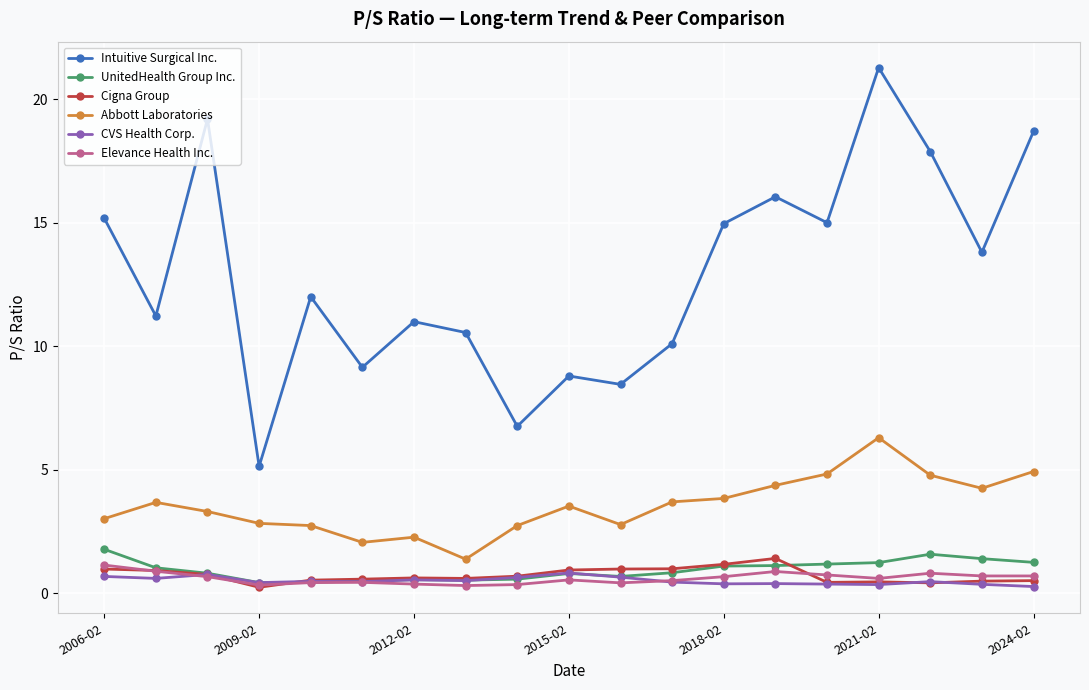

At how many categories does at least one series exceed 13?

9